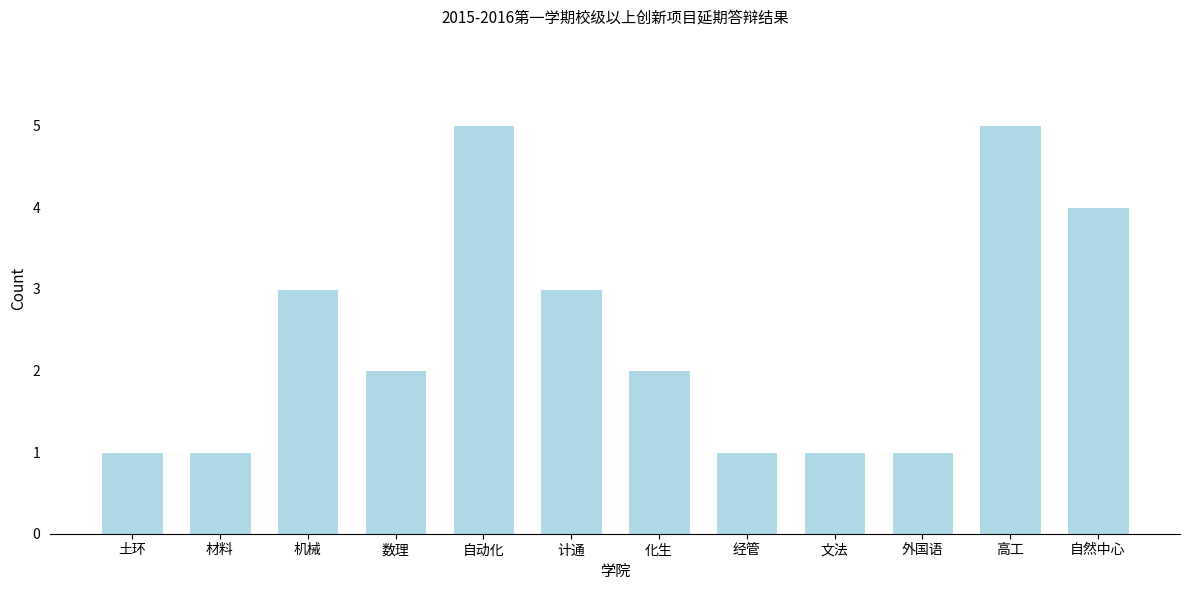

Reading left to right, transcribe all the data shown in this chart.

1	1	3	2	5	3	2	1	1	1	5	4